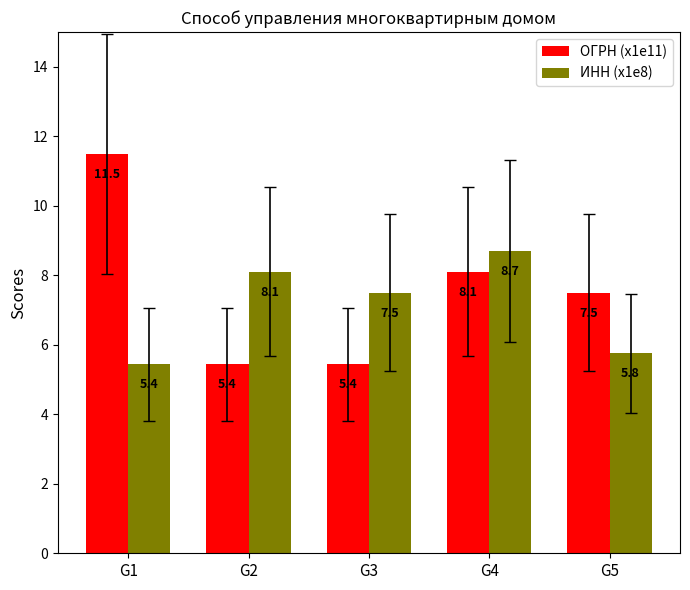

How many values in the ИНН (x1e8) series are below 7?

2